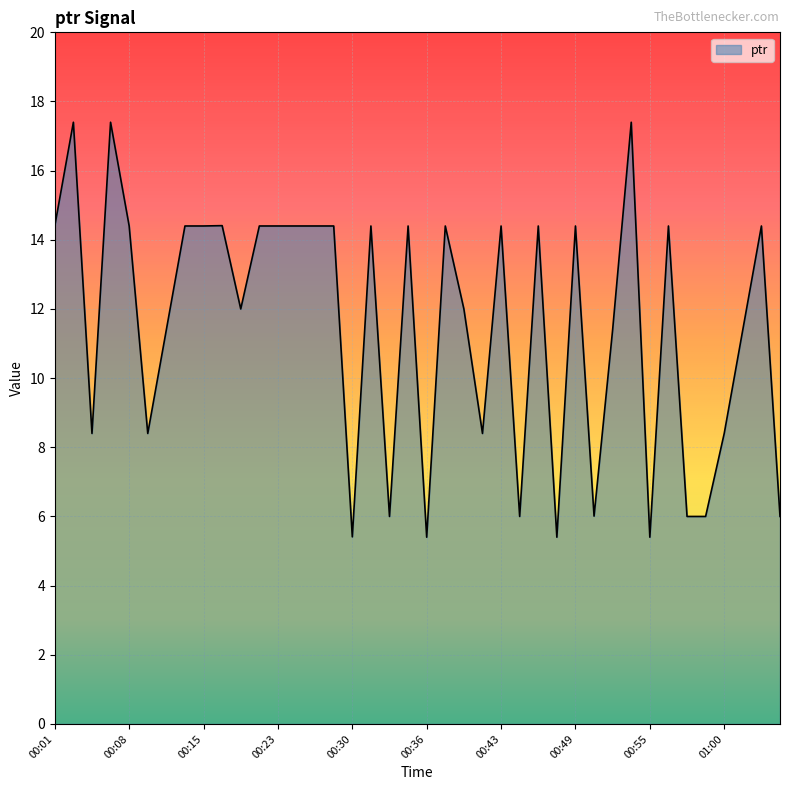

How many values are below 14?

19